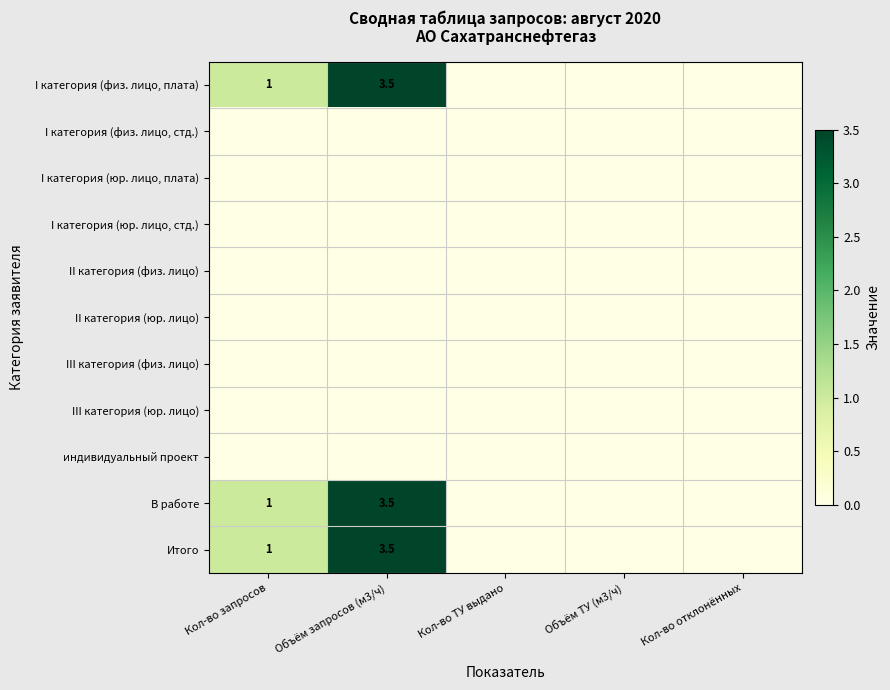

True or false: Итого has a value of 3.5 at Объём запросов (м3/ч).

True